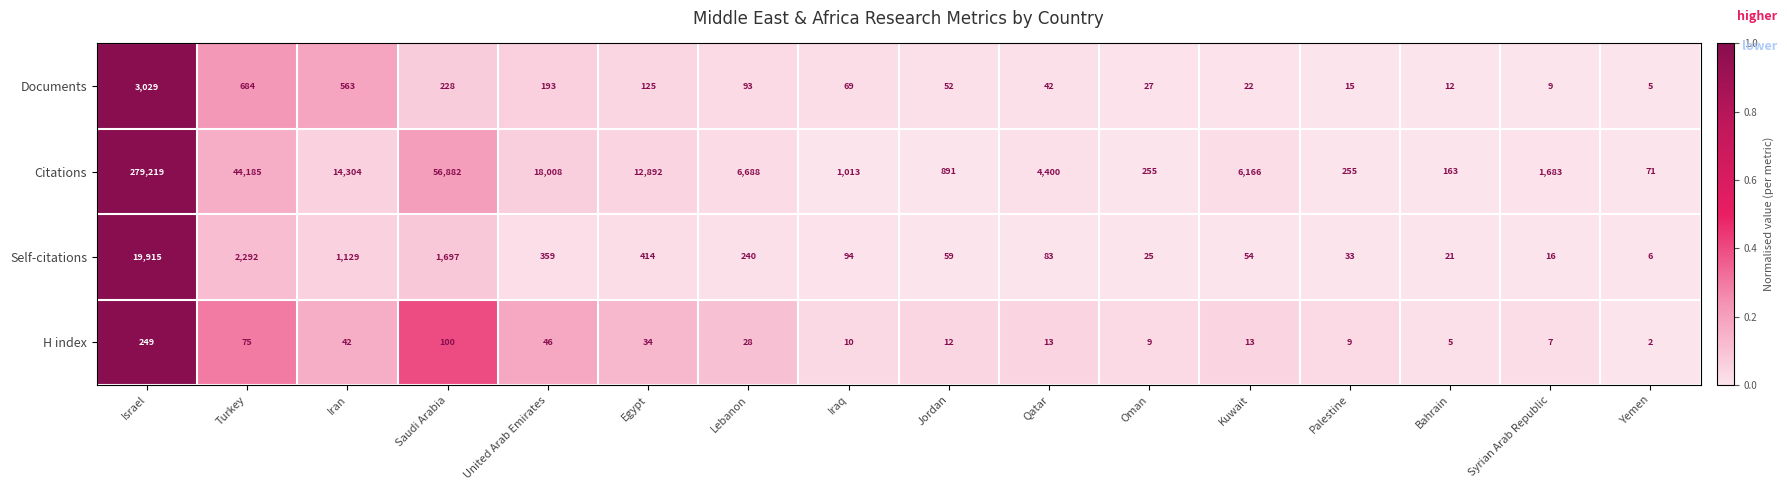

At which label does Documents first exceed 69?

Israel